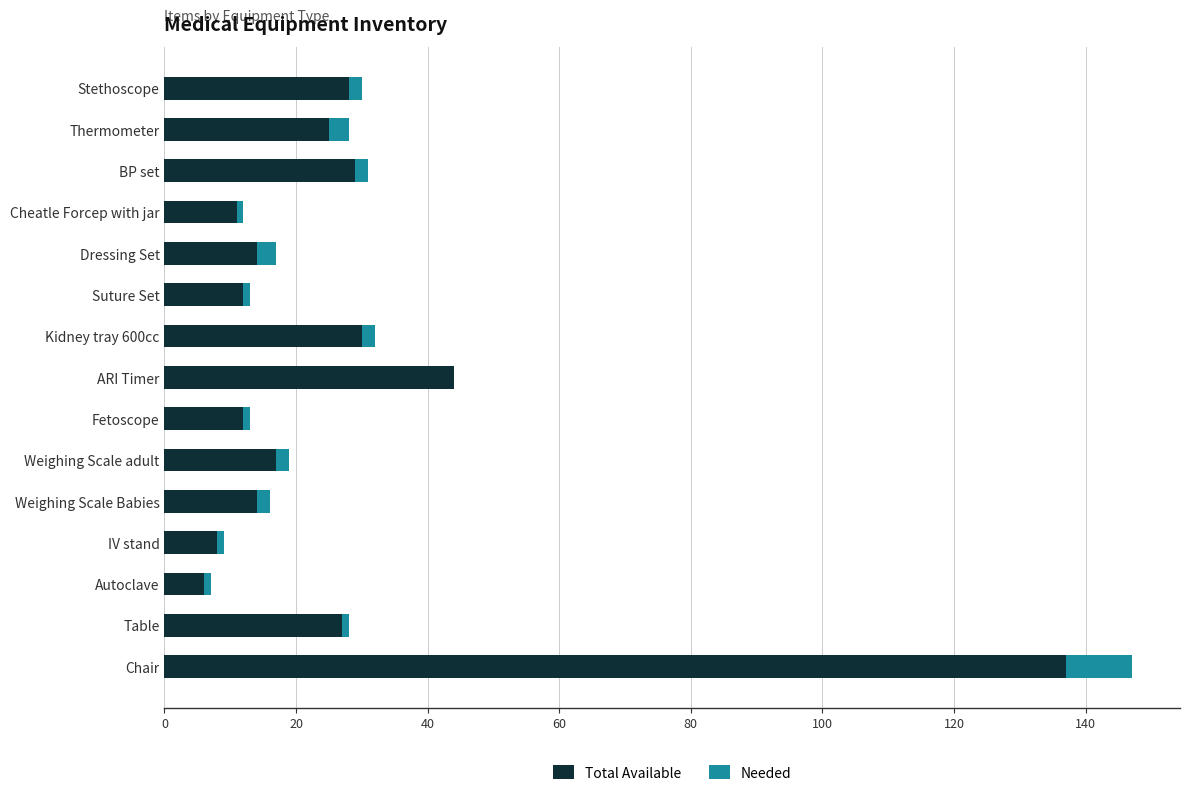

At which label is Total Available closest to 71?

ARI Timer